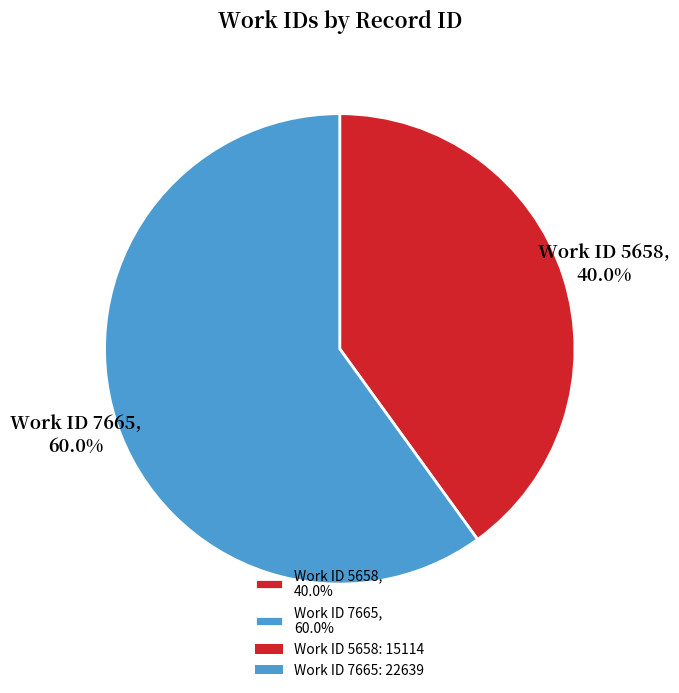

Rank the categories by value from lowest to highest.

Work ID 5658, 40.0%, Work ID 7665, 60.0%